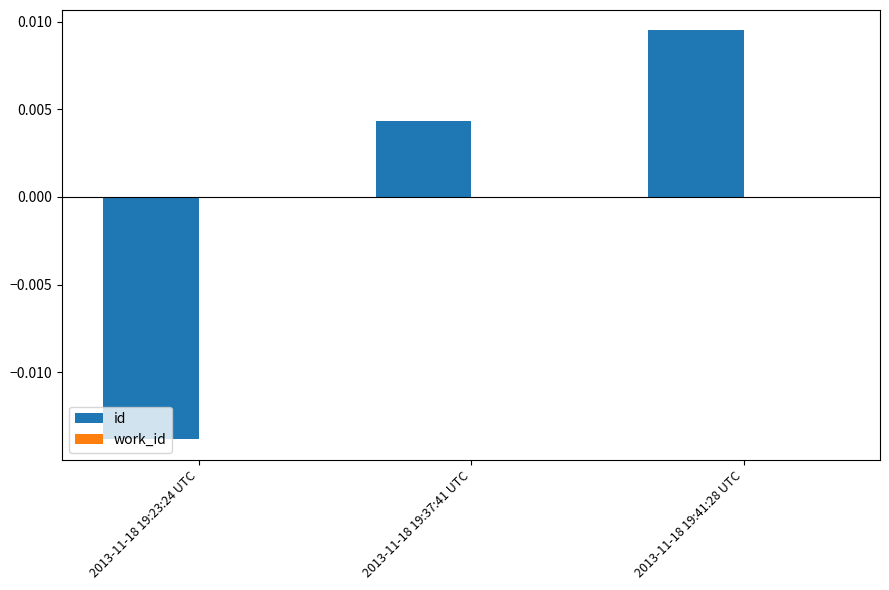

How many data points are less than 0?

1